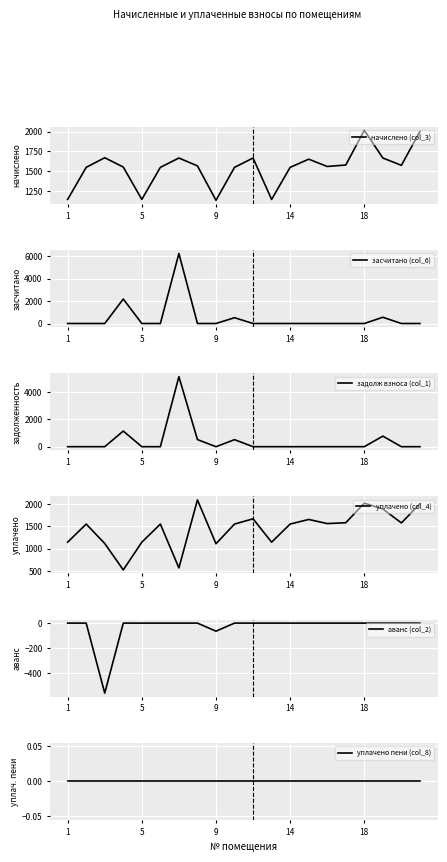

At which label does задолж взноса (col_1) reach its minimum?

1